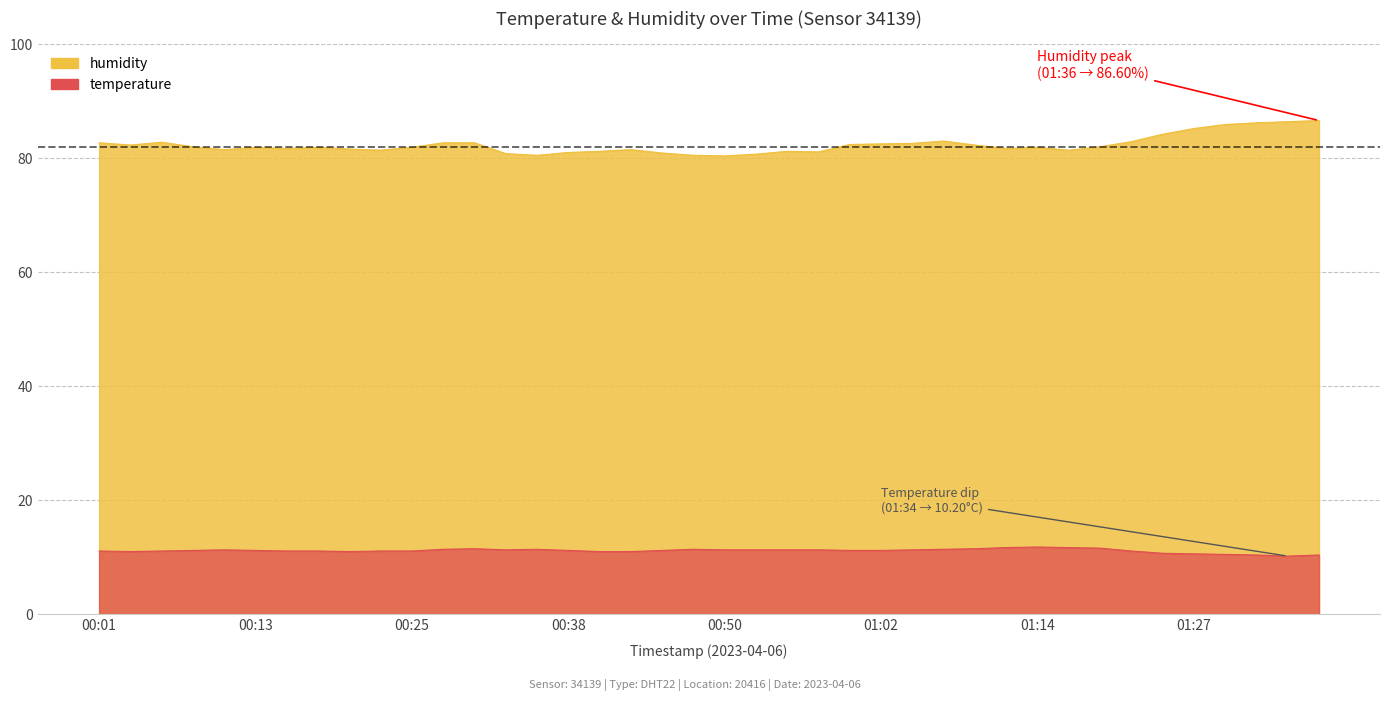

True or false: humidity and temperature cross at least once.

False